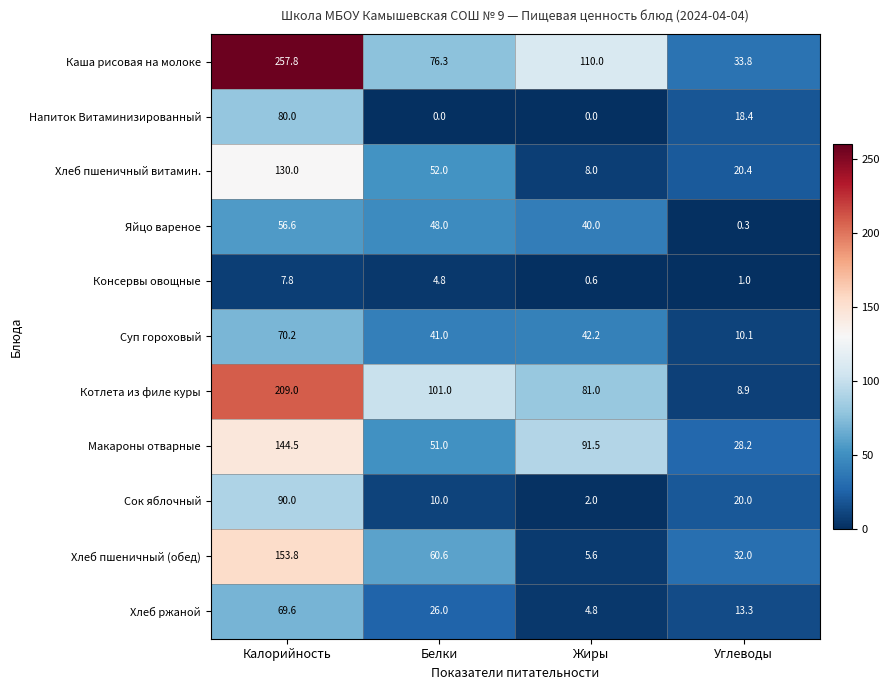

The value of Котлета из филе куры at Белки is 101.0. True or false?

True